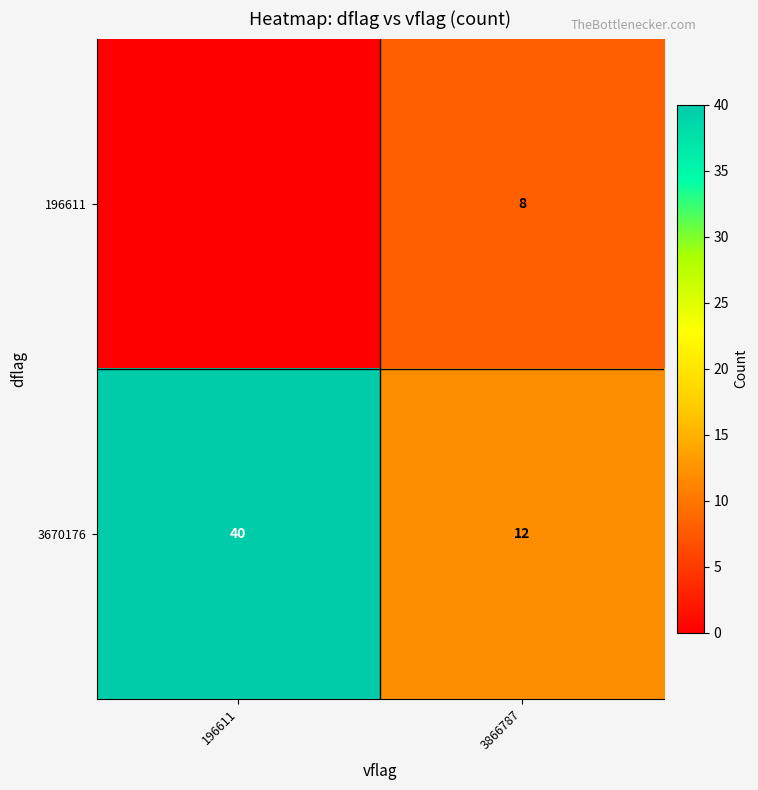

At how many categories does at least one series exceed 0?

2